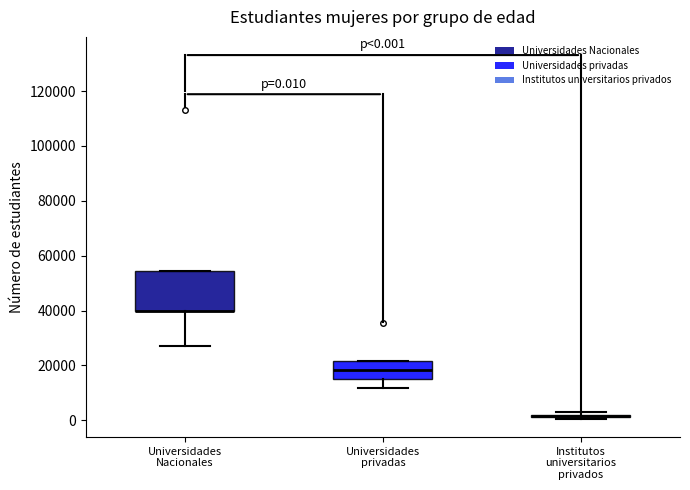

Which box is the tallest, from its lower edge to its upper edge?

Universidades Nacionales